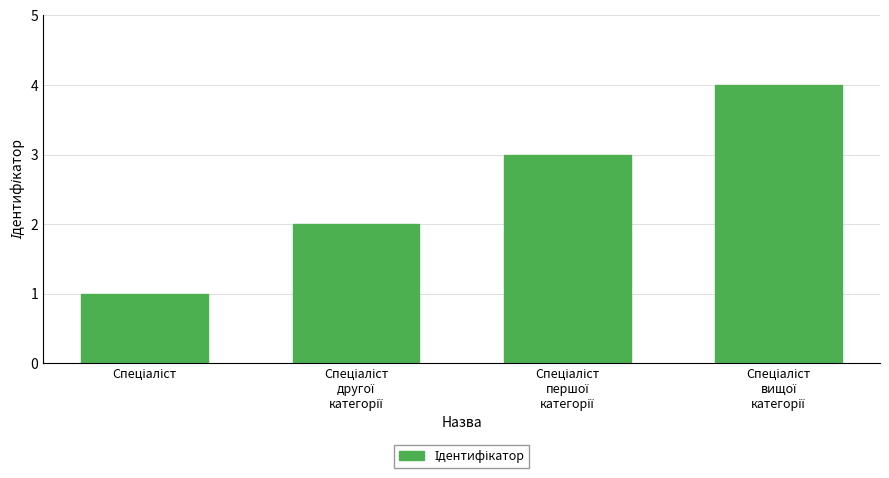

What is the difference between the maximum and second lowest values?

2